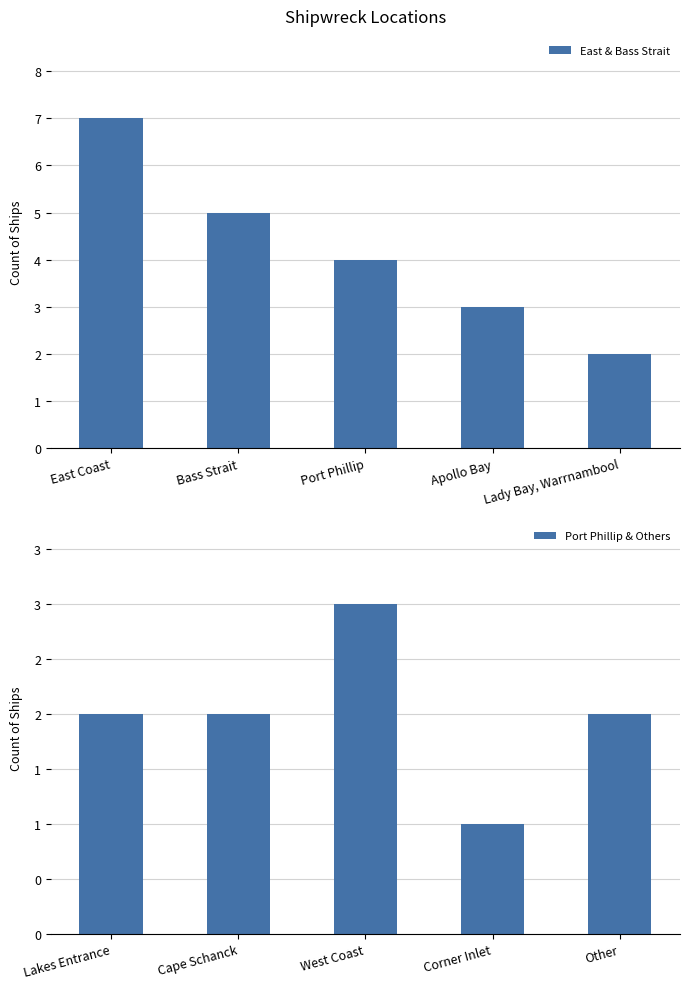

What is the minimum value for East & Bass Strait?

2